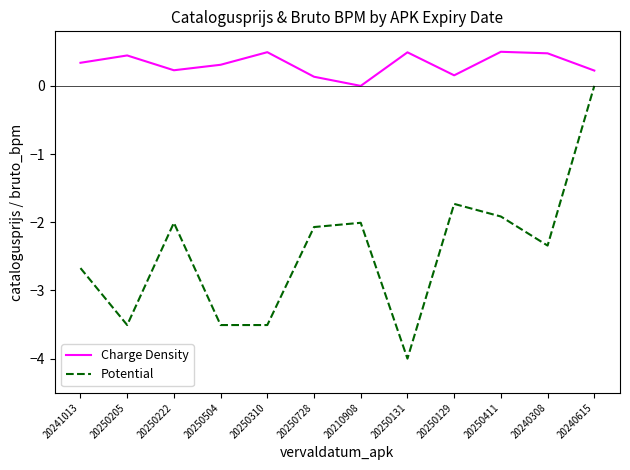

True or false: Potential has a value of -3.5 at 20250205.

True